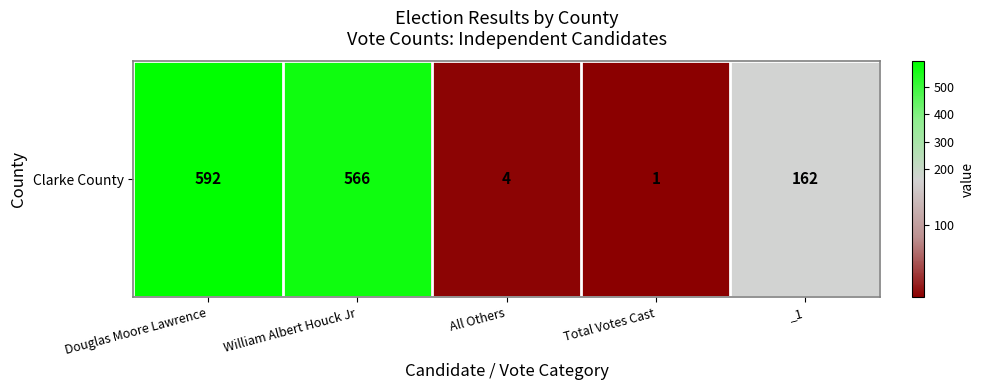

Reading right to left, transcribe all the data shown in this chart.

_1=162	Total Votes Cast=1	All Others=4	William Albert Houck Jr=566	Douglas Moore Lawrence=592